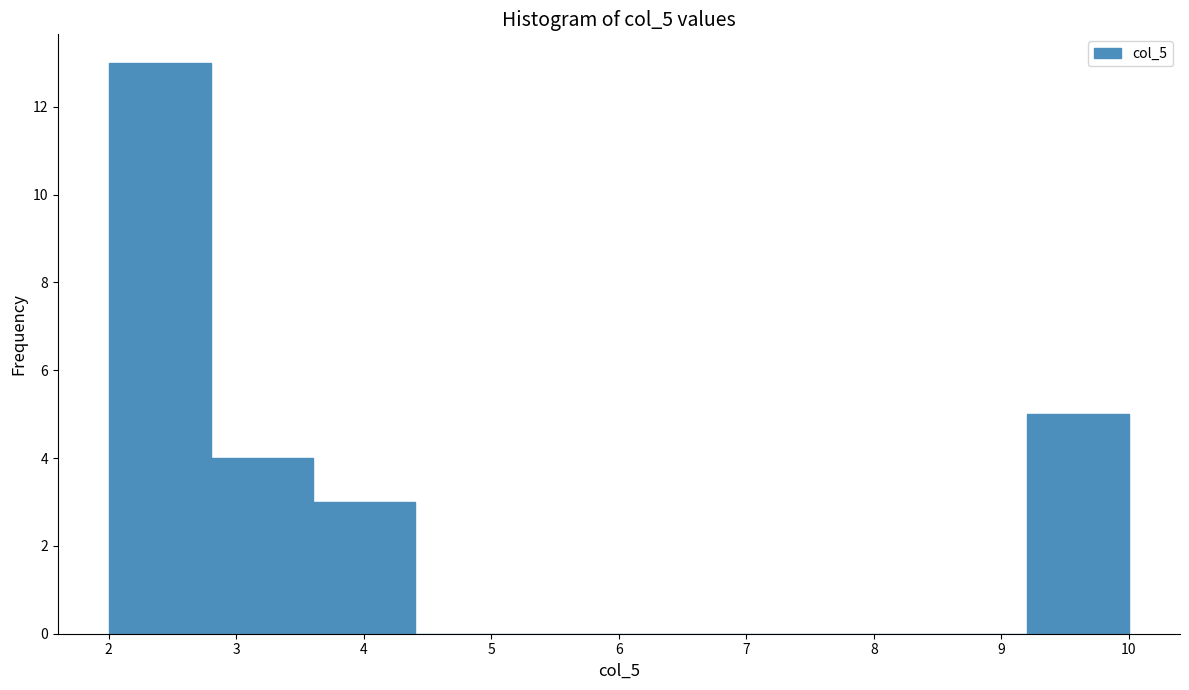

What is the height of the bar covering 2.8 to 3.6 on the x-axis? The values are not printed on the chart, so give them approximately, as read against the axis.

4